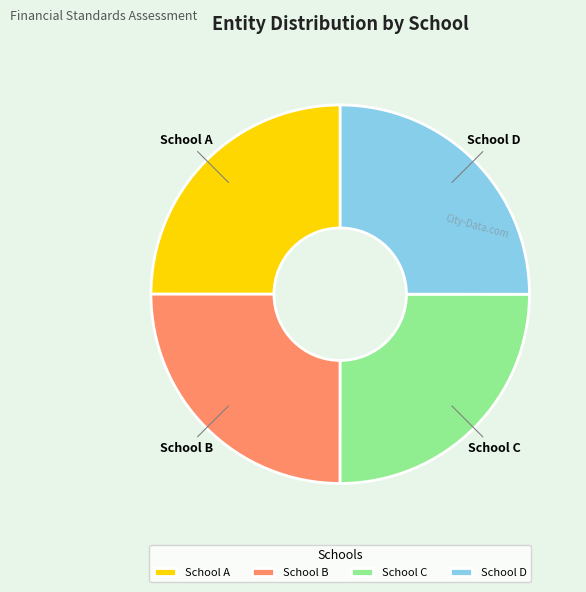

Count the number of slices in the pie.

4